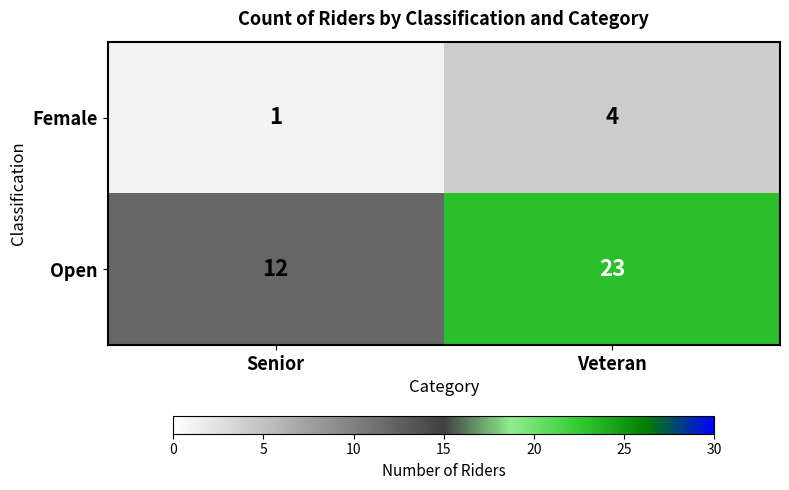

True or false: Open has a value of 23 at Veteran.

True